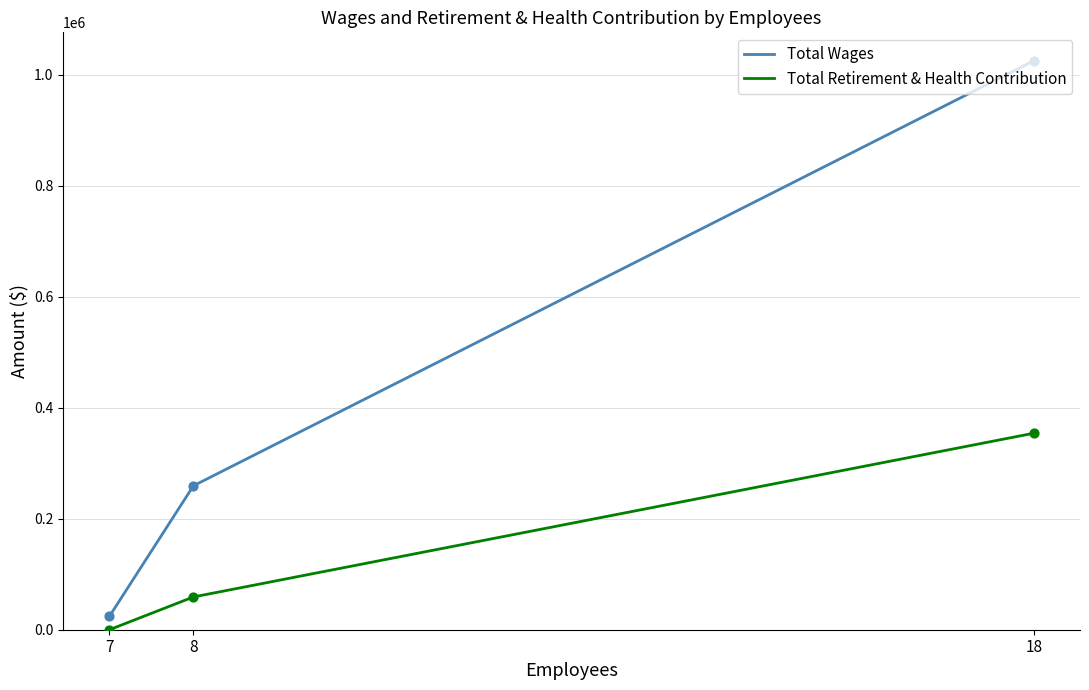

At which category is the sum across all series the highest?

18